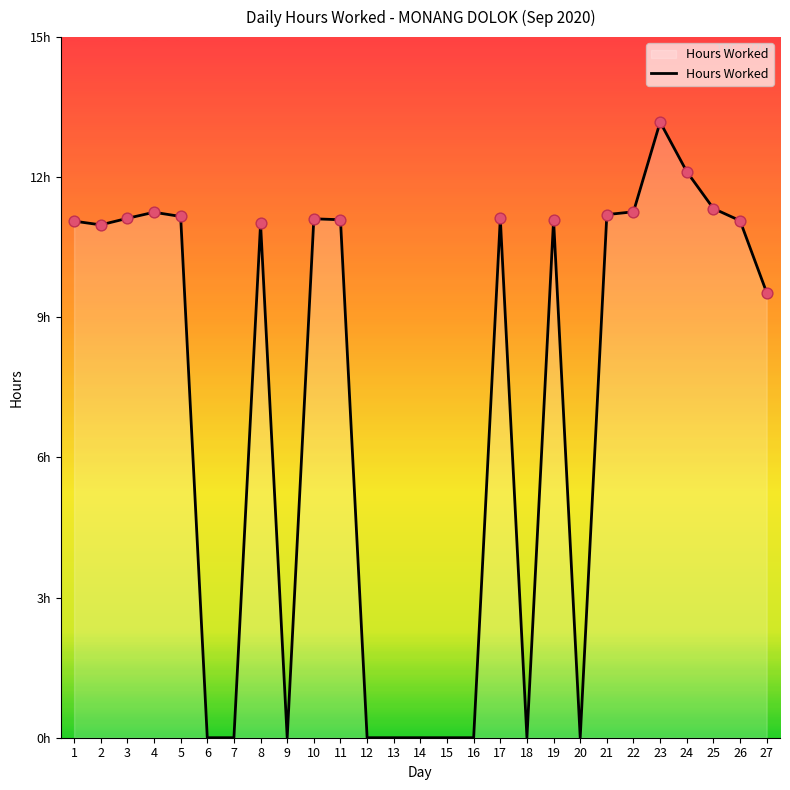

What is the change in value from 4 to 12?

-11.2